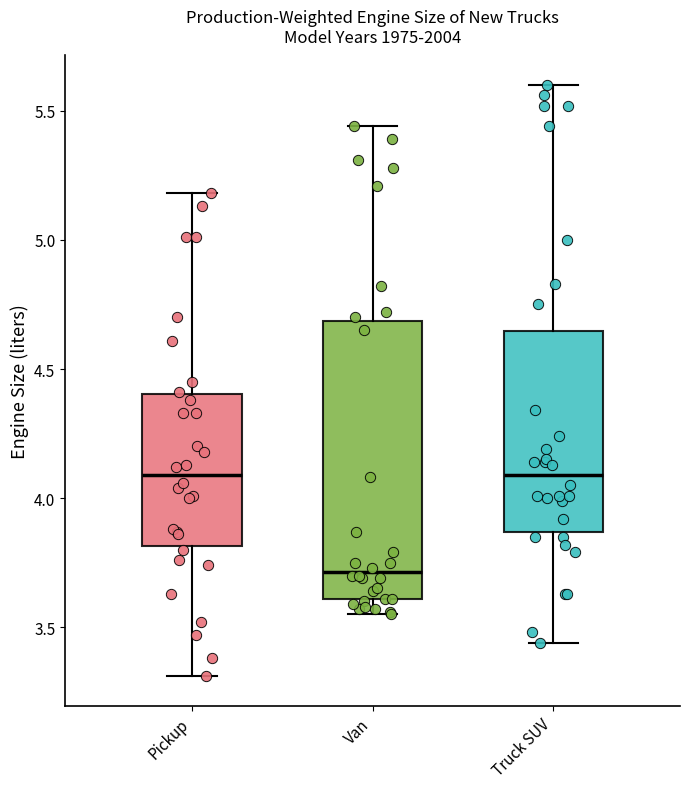

Comparing the boxes themselves (not the whiskers), which one is the tallest?

Van